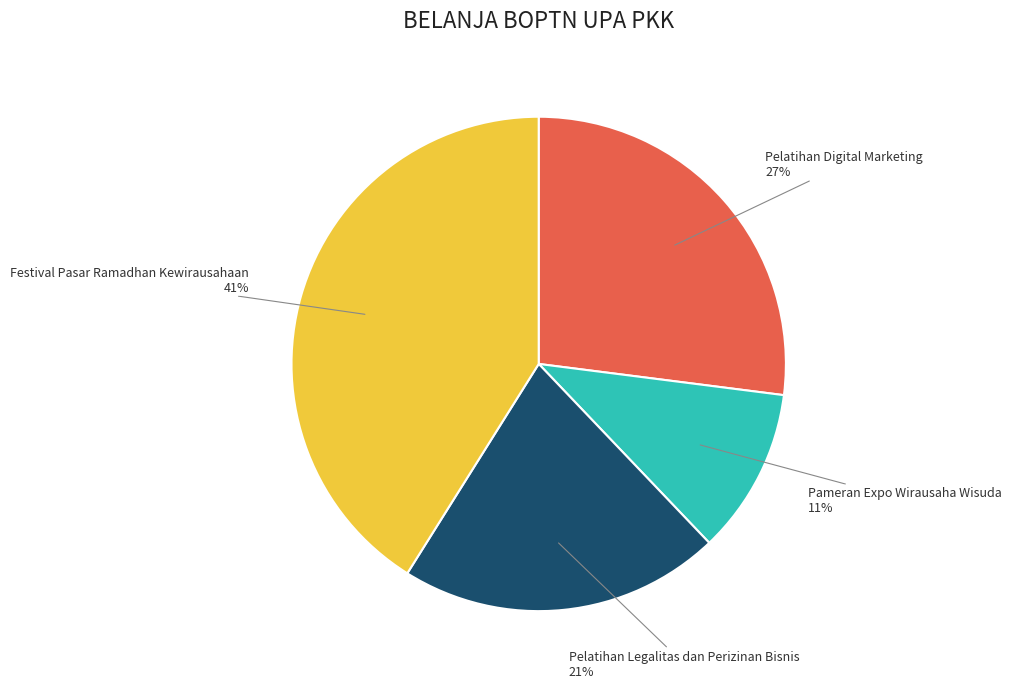

To the nearest percent, what is the average slice percentage?

25%